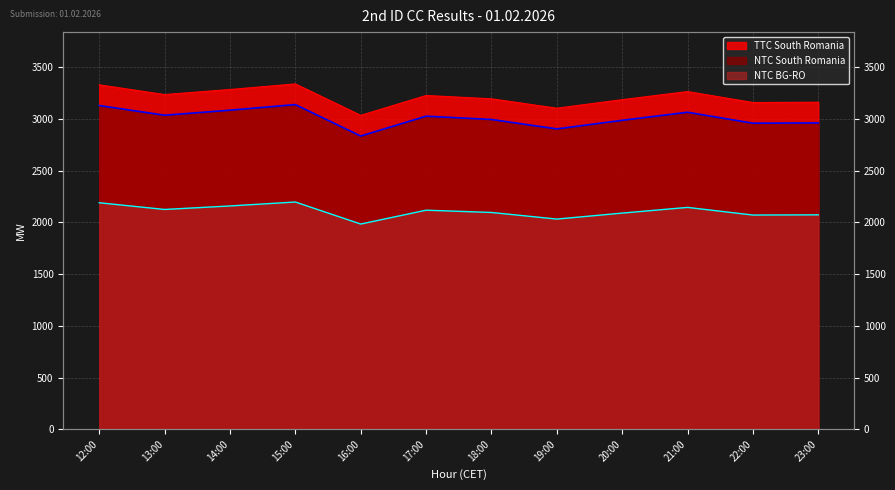

The value of TTC South Romania at 14:00 is 3285. True or false?

True